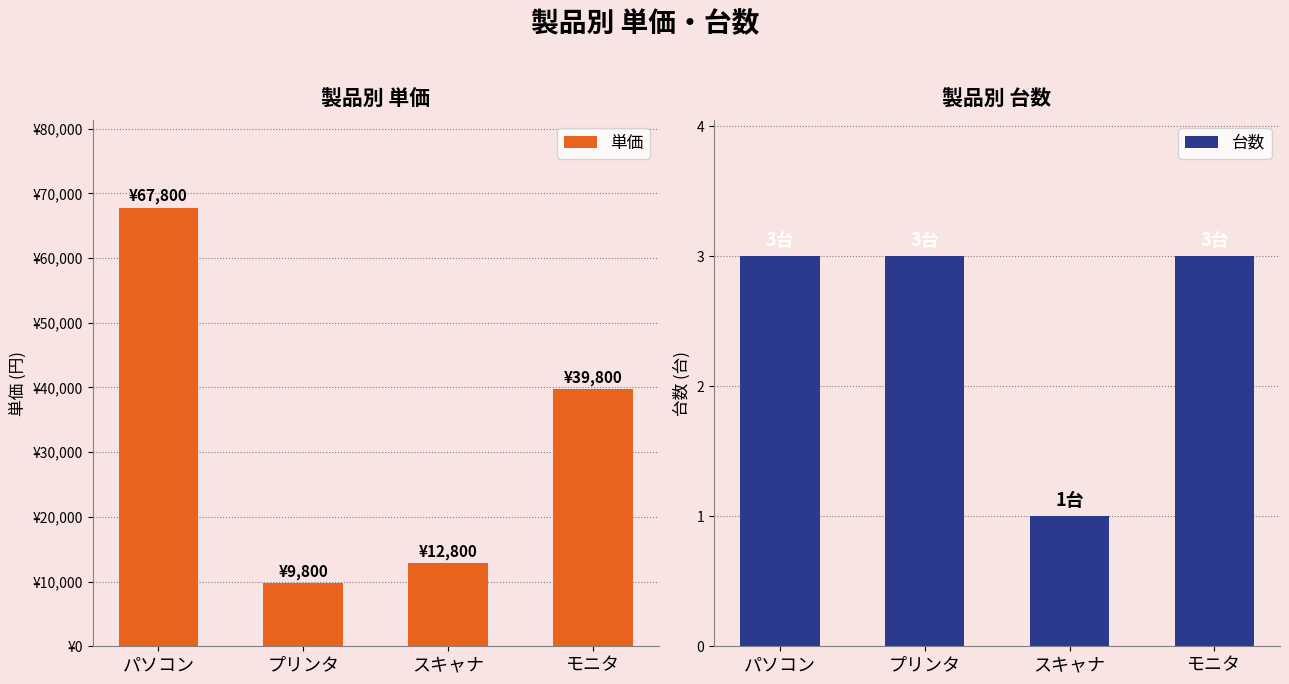

Which series changed the most between スキャナ and モニタ?

単価